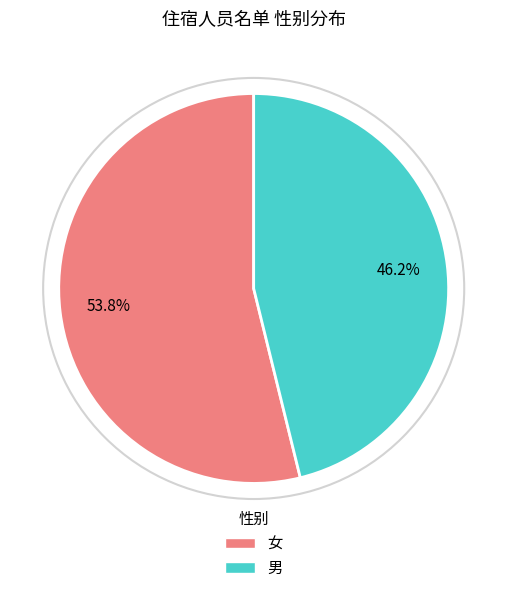

Is the sum of 男 and 女 greater than half?

Yes